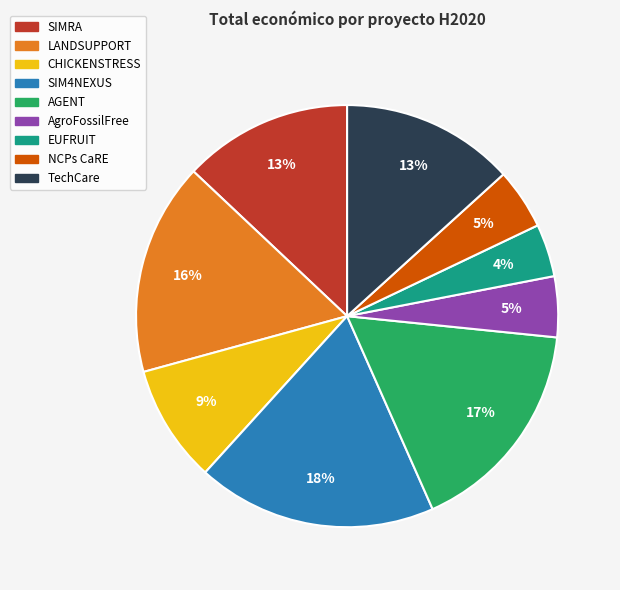

Does LANDSUPPORT account for over 50% of the chart?

No